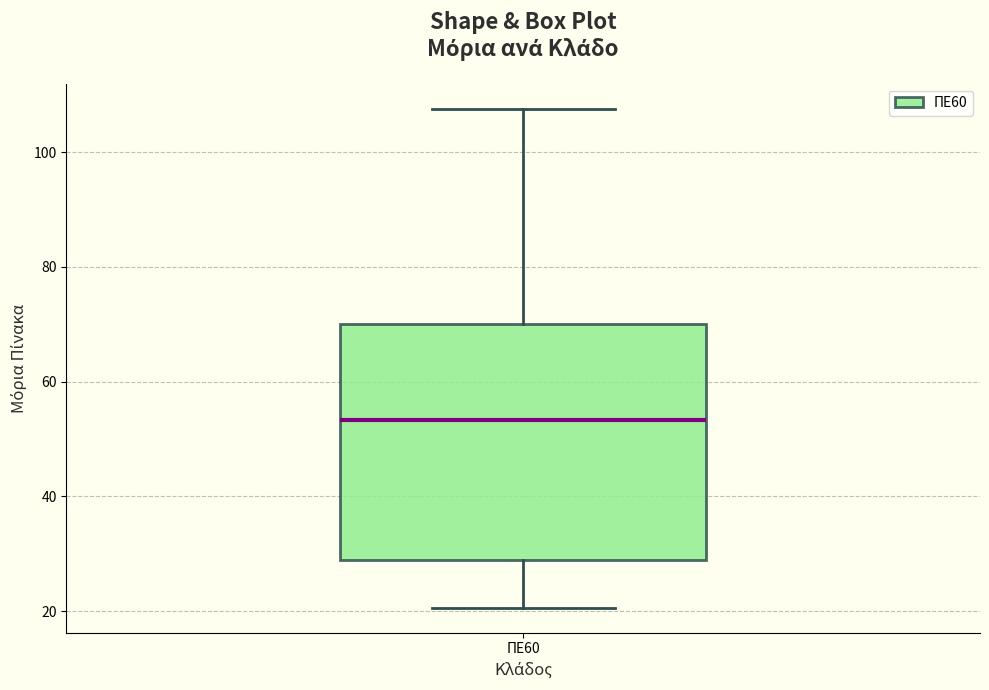

Transcribe this box plot: give where the median line is, the range the box spans, and where the two whiskers end, as read against the y-axis. The values are not printed on the chart, so give them approximately, as read against the axis.

median 54, box 28 to 70, whiskers 20 to 108